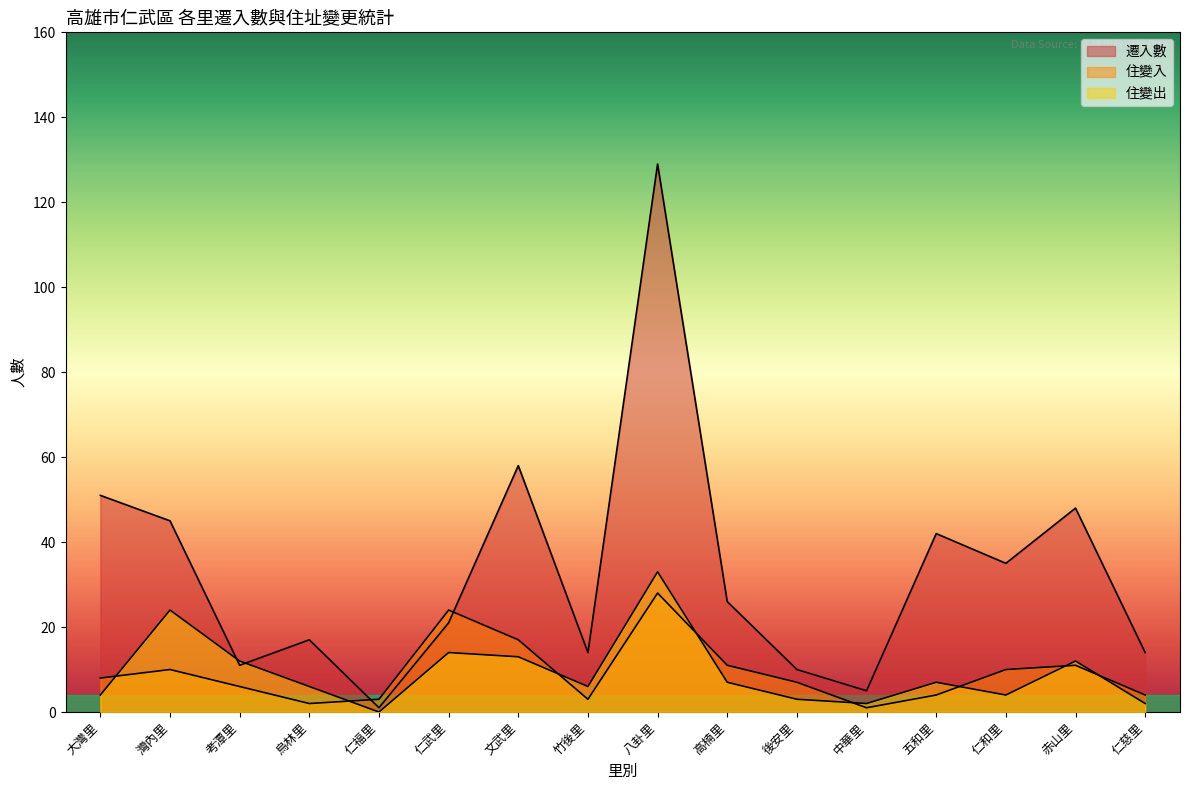

What is the minimum value for 遷入數?

1